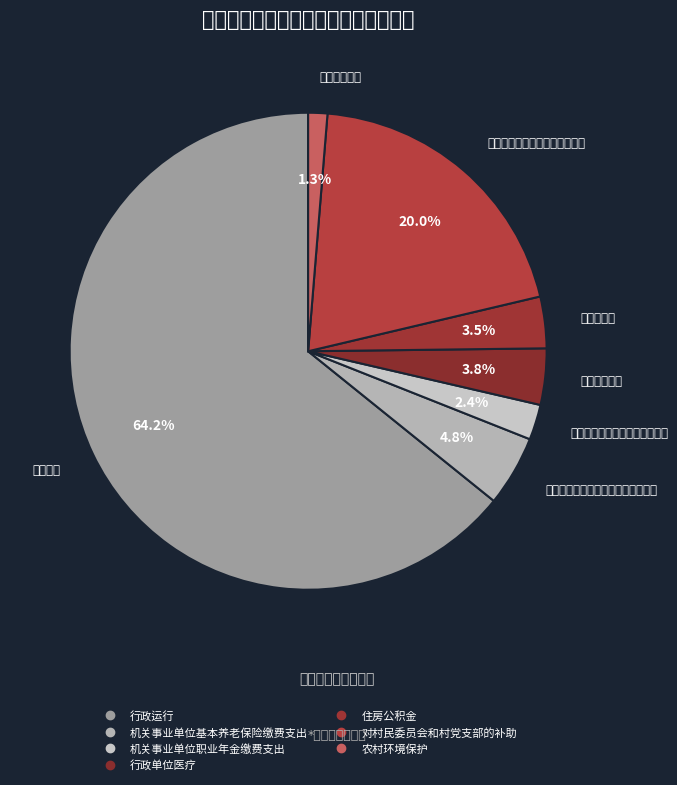

Which category has the biggest portion of the pie?

行政运行